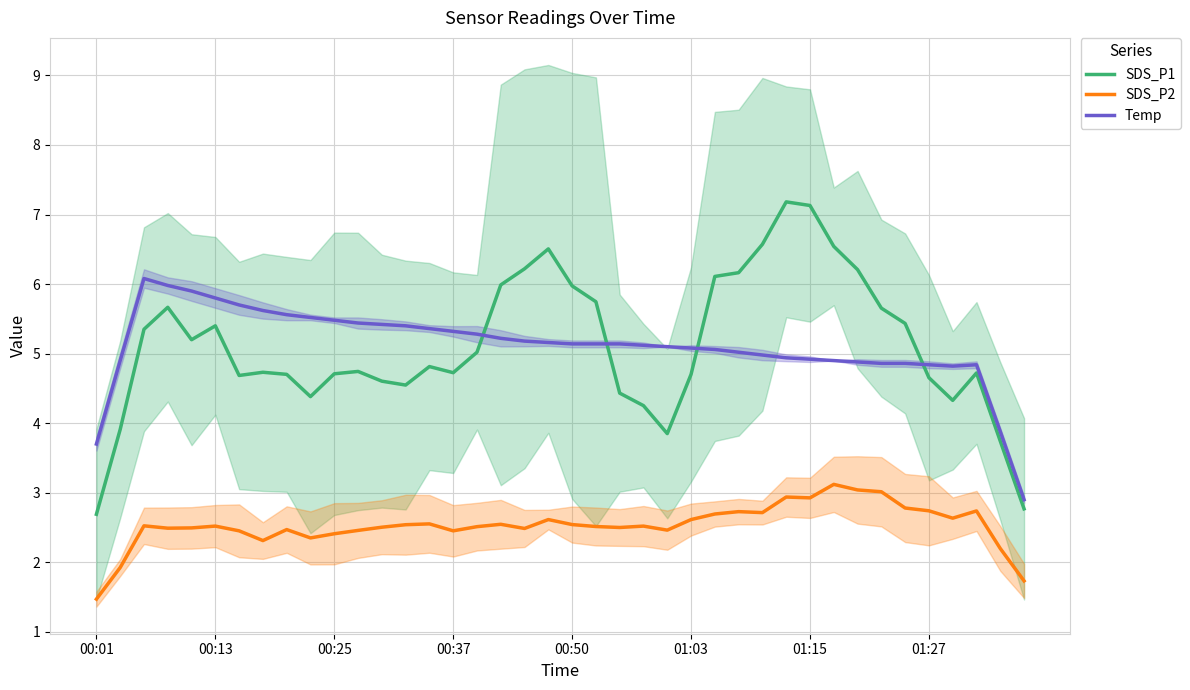

What is the difference between the SDS_P1 values at 34 and 8?

0.7